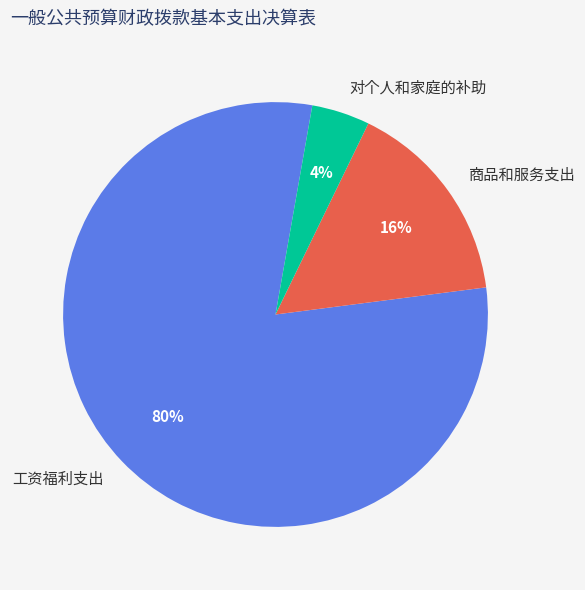

How many segments does this pie chart have?

3